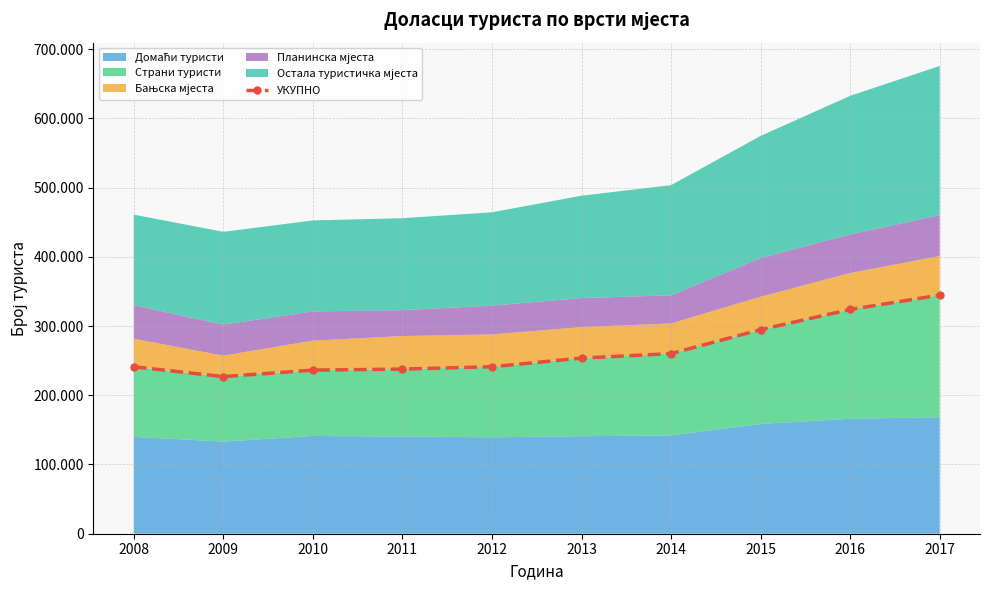

True or false: the data has more than 1 interior local peaks.

False